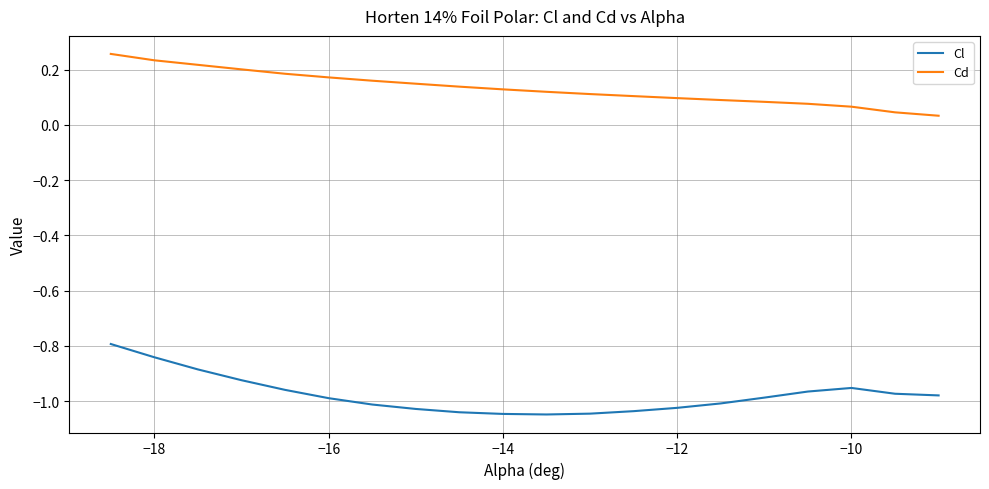

True or false: Cl and Cd intersect in this chart.

False